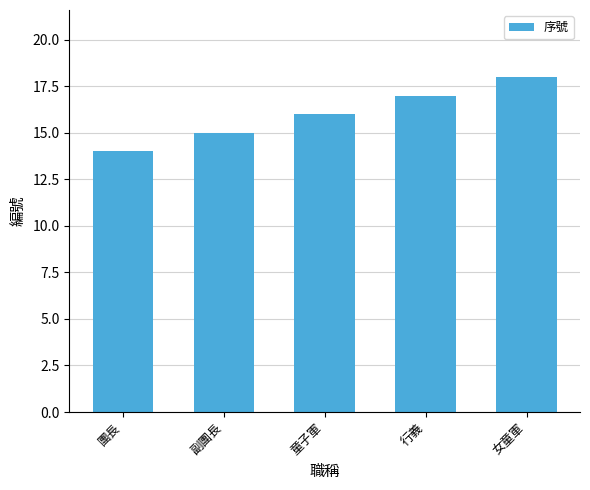

Count the values in the range 15 to 17.

3